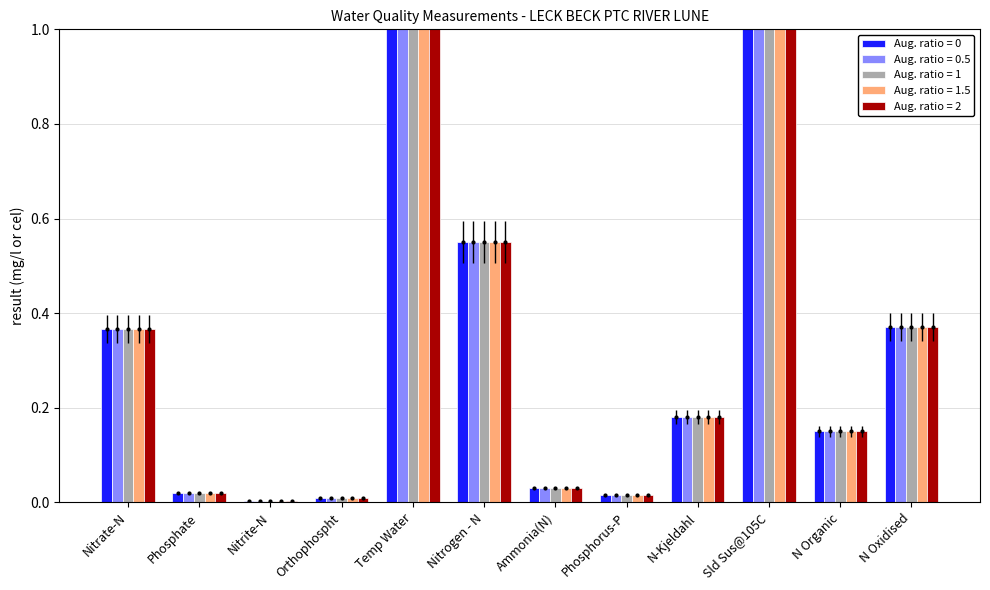

Reading right to left, transcribe all the data shown in this chart.

Aug. ratio = 0: N Oxidised=0.4	N Organic=0.1	Sld Sus@105C=3.0	N-Kjeldahl=0.2	Phosphorus-P=0.0	Ammonia(N)=0.0	Nitrogen - N=0.6	Temp Water=14.9	Orthophospht=0.0	Nitrite-N=0.0	Phosphate=0.0	Nitrate-N=0.4
Aug. ratio = 0.5: N Oxidised=0.4	N Organic=0.1	Sld Sus@105C=3.0	N-Kjeldahl=0.2	Phosphorus-P=0.0	Ammonia(N)=0.0	Nitrogen - N=0.6	Temp Water=14.9	Orthophospht=0.0	Nitrite-N=0.0	Phosphate=0.0	Nitrate-N=0.4
Aug. ratio = 1: N Oxidised=0.4	N Organic=0.1	Sld Sus@105C=3.0	N-Kjeldahl=0.2	Phosphorus-P=0.0	Ammonia(N)=0.0	Nitrogen - N=0.6	Temp Water=14.9	Orthophospht=0.0	Nitrite-N=0.0	Phosphate=0.0	Nitrate-N=0.4
Aug. ratio = 1.5: N Oxidised=0.4	N Organic=0.1	Sld Sus@105C=3.0	N-Kjeldahl=0.2	Phosphorus-P=0.0	Ammonia(N)=0.0	Nitrogen - N=0.6	Temp Water=14.9	Orthophospht=0.0	Nitrite-N=0.0	Phosphate=0.0	Nitrate-N=0.4
Aug. ratio = 2: N Oxidised=0.4	N Organic=0.1	Sld Sus@105C=3.0	N-Kjeldahl=0.2	Phosphorus-P=0.0	Ammonia(N)=0.0	Nitrogen - N=0.6	Temp Water=14.9	Orthophospht=0.0	Nitrite-N=0.0	Phosphate=0.0	Nitrate-N=0.4